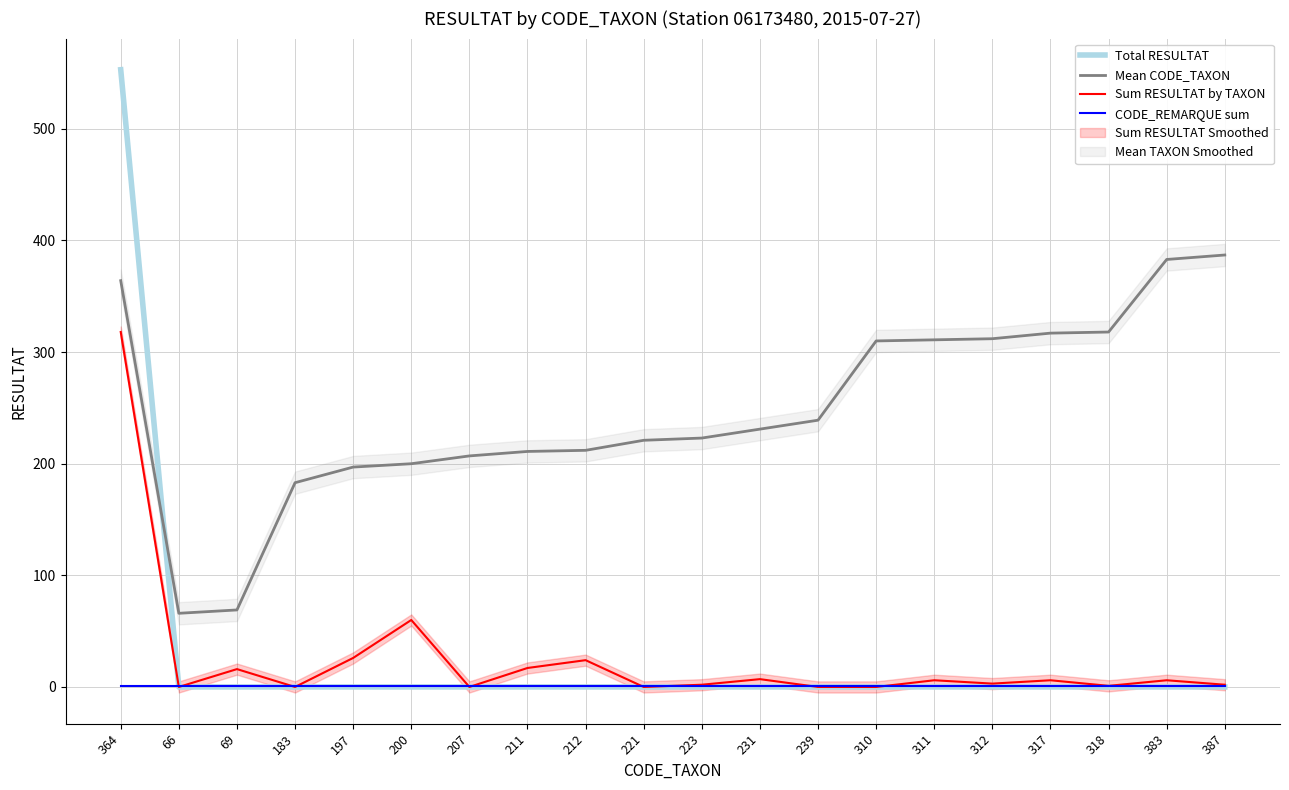

What is the spread (max minus min) of values at 69?

69